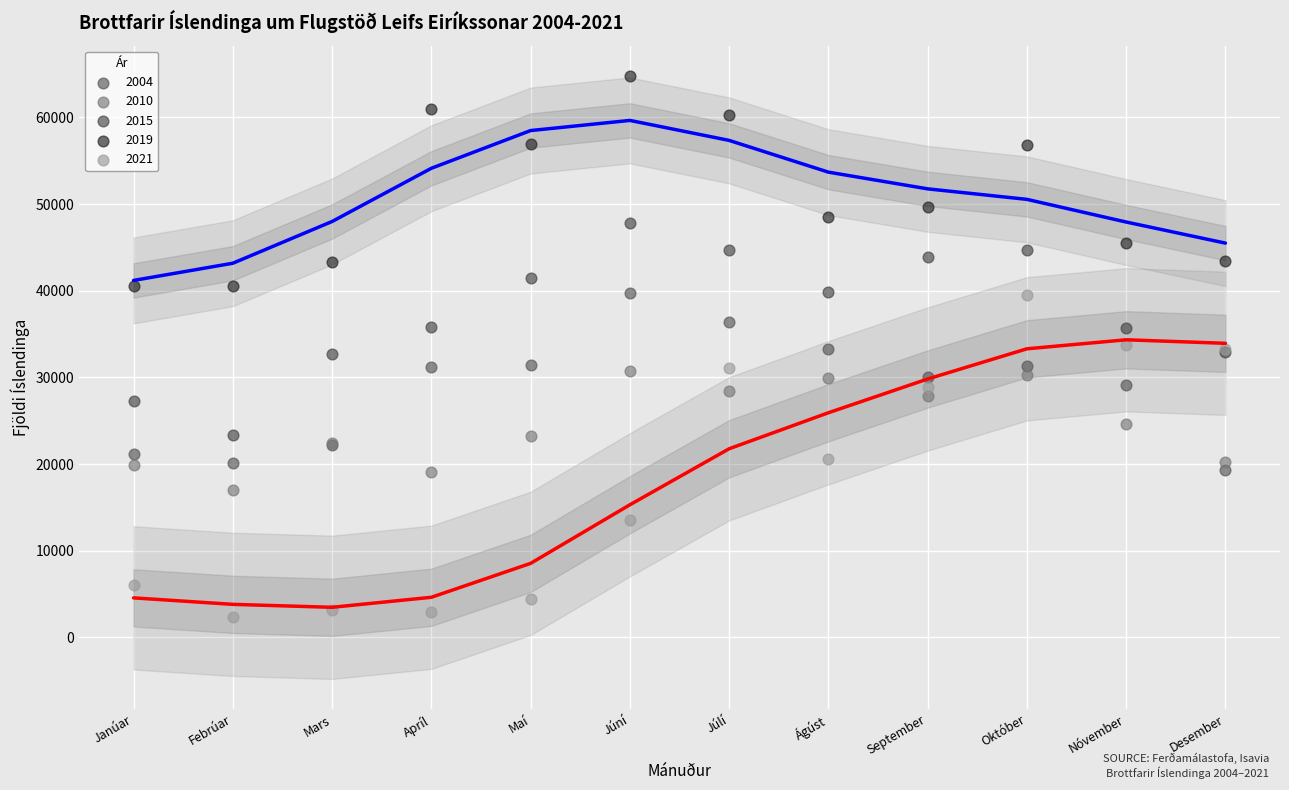

Which series reaches the maximum Y coordinate?

2019